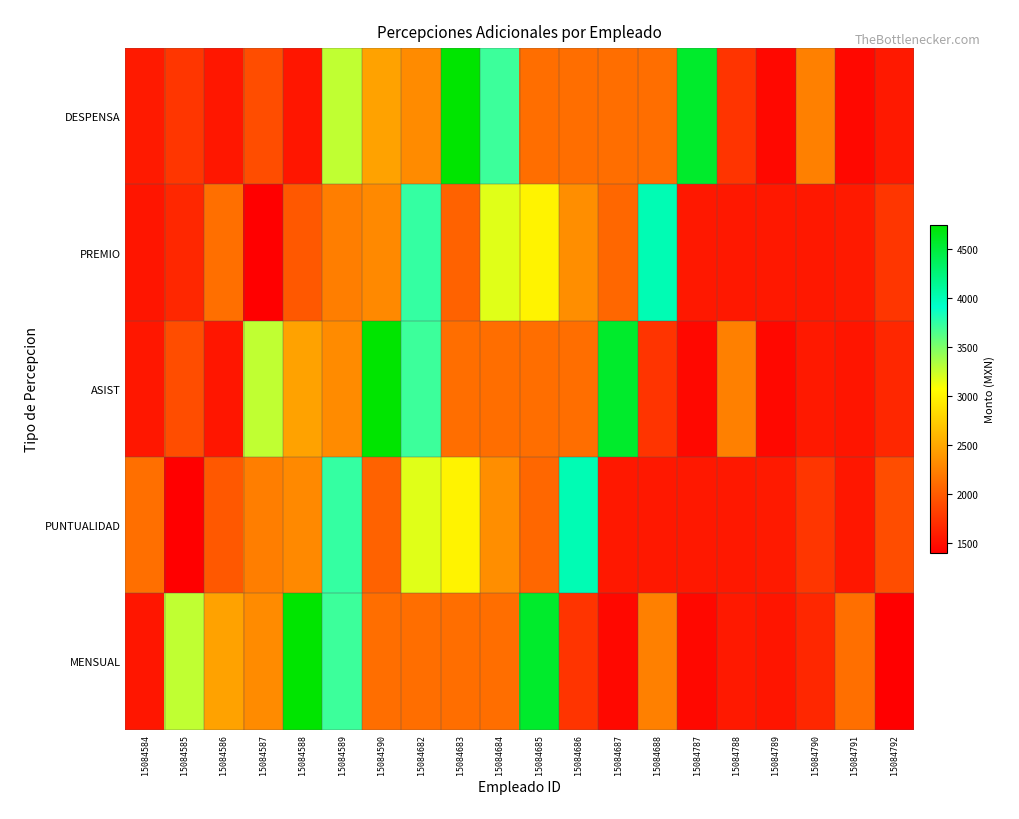

Reading left to right, list all the values displayed in this chart.

DESPENSA: 15084584=1575.0	15084585=1757.1	15084586=1560.0	15084587=1907.1	15084588=1553.6	15084589=3274.3	15084590=2464.3	15084682=2318.6	15084683=4744.3	15084684=3707.1	15084685=2125.7	15084686=2125.7	15084687=2125.7	15084688=2125.7	15084787=4555.7	15084788=1744.3	15084789=1457.1	15084790=2245.7	15084791=1457.1	15084792=1568.6
PREMIO: 15084584=1547.1	15084585=1662.9	15084586=2130.0	15084587=1397.1	15084588=1984.3	15084589=2232.9	15084590=2305.7	15084682=3732.9	15084683=2048.6	15084684=3171.4	15084685=2995.7	15084686=2335.7	15084687=2082.9	15084688=4002.9	15084787=1564.3	15084788=1564.3	15084789=1564.3	15084790=1564.3	15084791=1575.0	15084792=1757.1
ASIST: 15084584=1560.0	15084585=1907.1	15084586=1553.6	15084587=3274.3	15084588=2464.3	15084589=2318.6	15084590=4744.3	15084682=3707.1	15084683=2125.7	15084684=2125.7	15084685=2125.7	15084686=2125.7	15084687=4555.7	15084688=1744.3	15084787=1457.1	15084788=2245.7	15084789=1457.1	15084790=1568.6	15084791=1547.1	15084792=1662.9
PUNTUALIDAD: 15084584=2130.0	15084585=1397.1	15084586=1984.3	15084587=2232.9	15084588=2305.7	15084589=3732.9	15084590=2048.6	15084682=3171.4	15084683=2995.7	15084684=2335.7	15084685=2082.9	15084686=4002.9	15084687=1564.3	15084688=1564.3	15084787=1564.3	15084788=1564.3	15084789=1575.0	15084790=1757.1	15084791=1560.0	15084792=1907.1
MENSUAL: 15084584=1553.6	15084585=3274.3	15084586=2464.3	15084587=2318.6	15084588=4744.3	15084589=3707.1	15084590=2125.7	15084682=2125.7	15084683=2125.7	15084684=2125.7	15084685=4555.7	15084686=1744.3	15084687=1457.1	15084688=2245.7	15084787=1457.1	15084788=1568.6	15084789=1547.1	15084790=1662.9	15084791=2130.0	15084792=1397.1